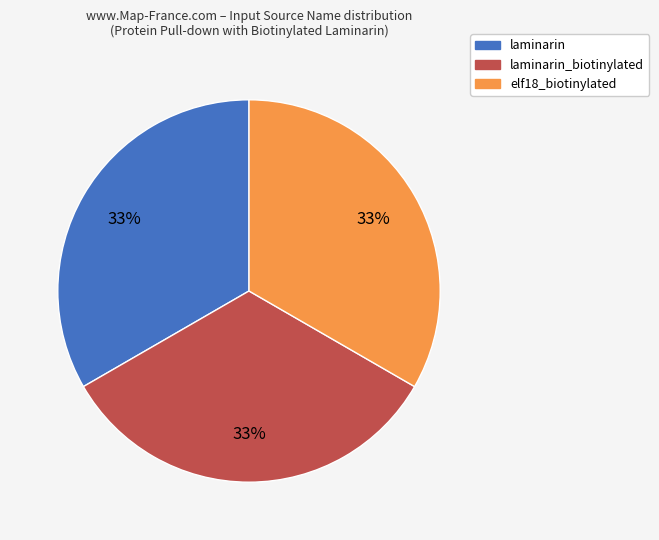

How many segments does this pie chart have?

3